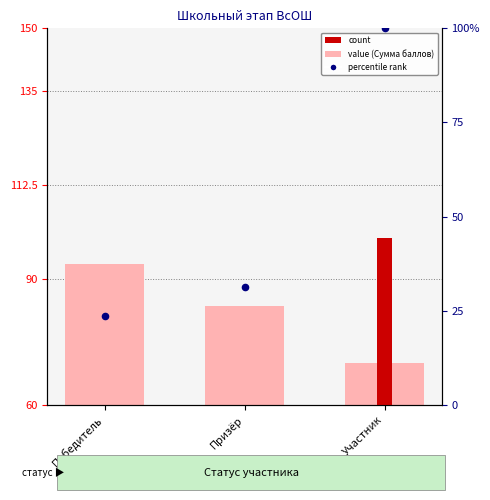

At how many categories does at least one series exceed 81?

3